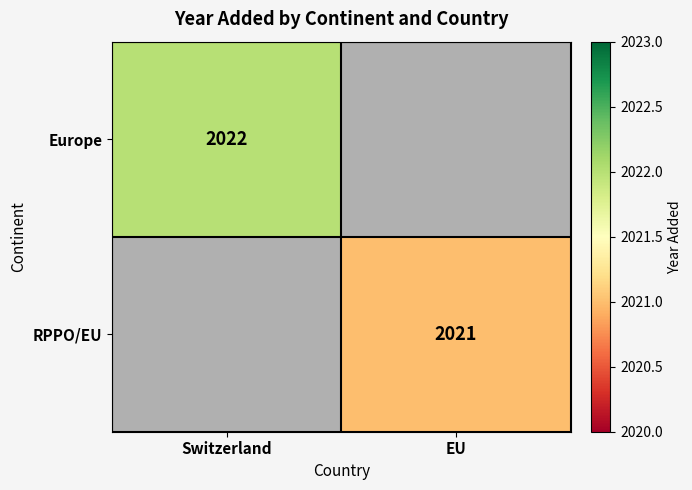

True or false: RPPO/EU has a value of 696 at EU.

False